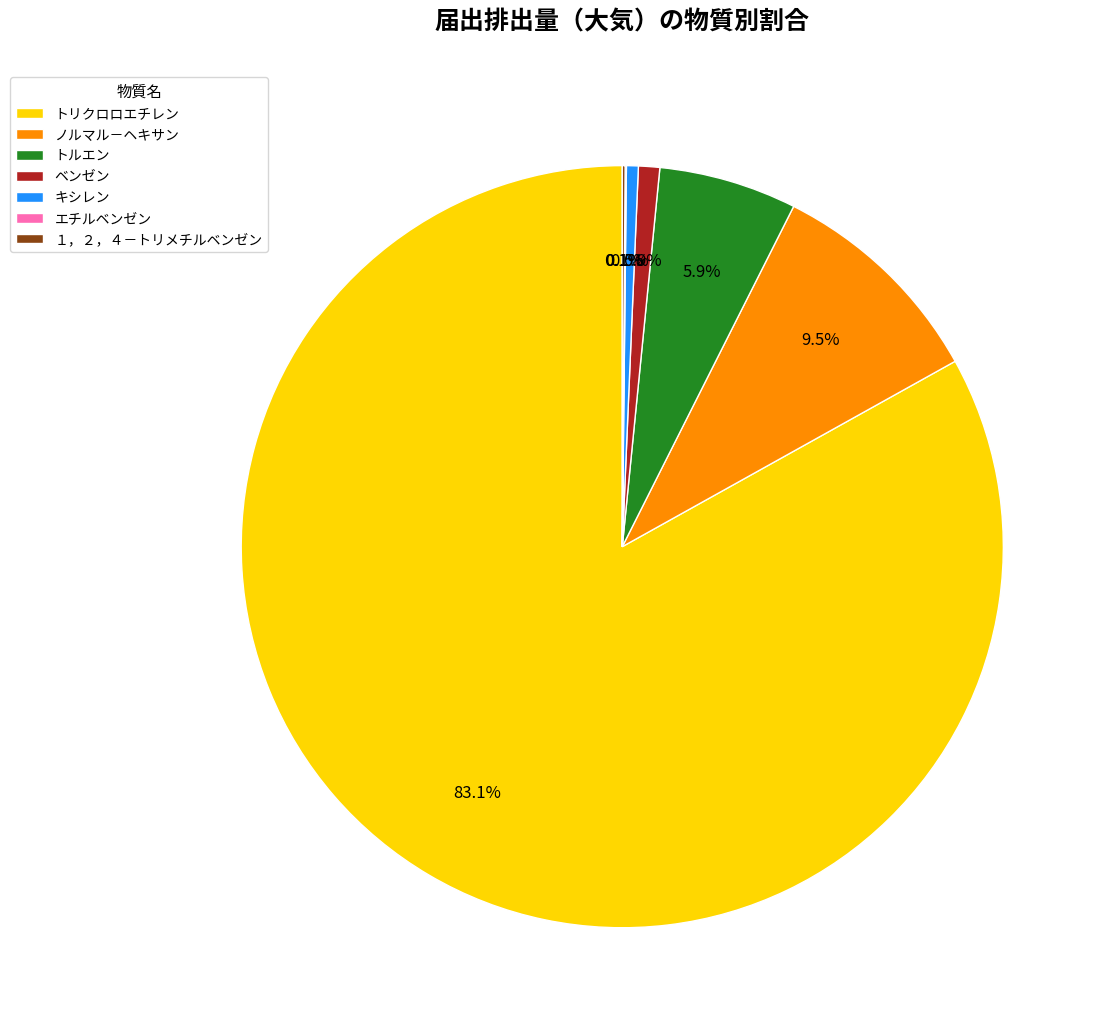

What is the ratio of the value at ベンゼン to the value at キシレン?

1.8